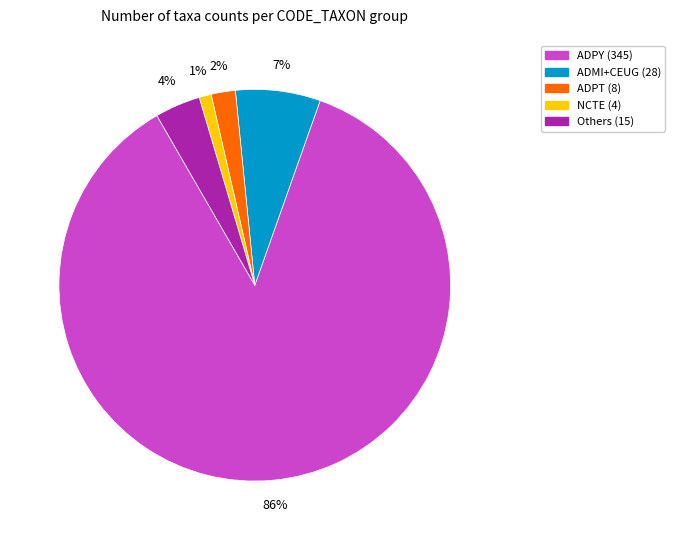

To the nearest percent, what is the average slice percentage?

20%